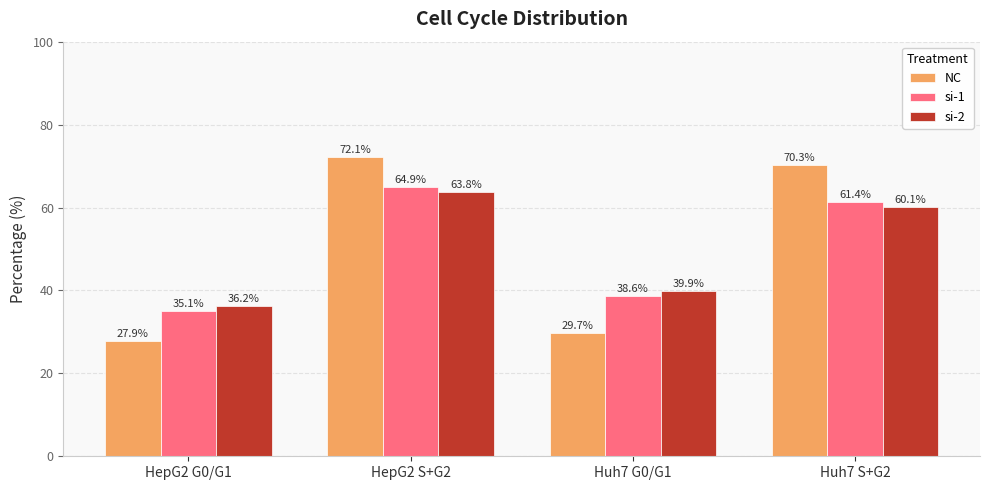

List the labels in order of si-1 value, largest first.

HepG2 S+G2, Huh7 S+G2, Huh7 G0/G1, HepG2 G0/G1